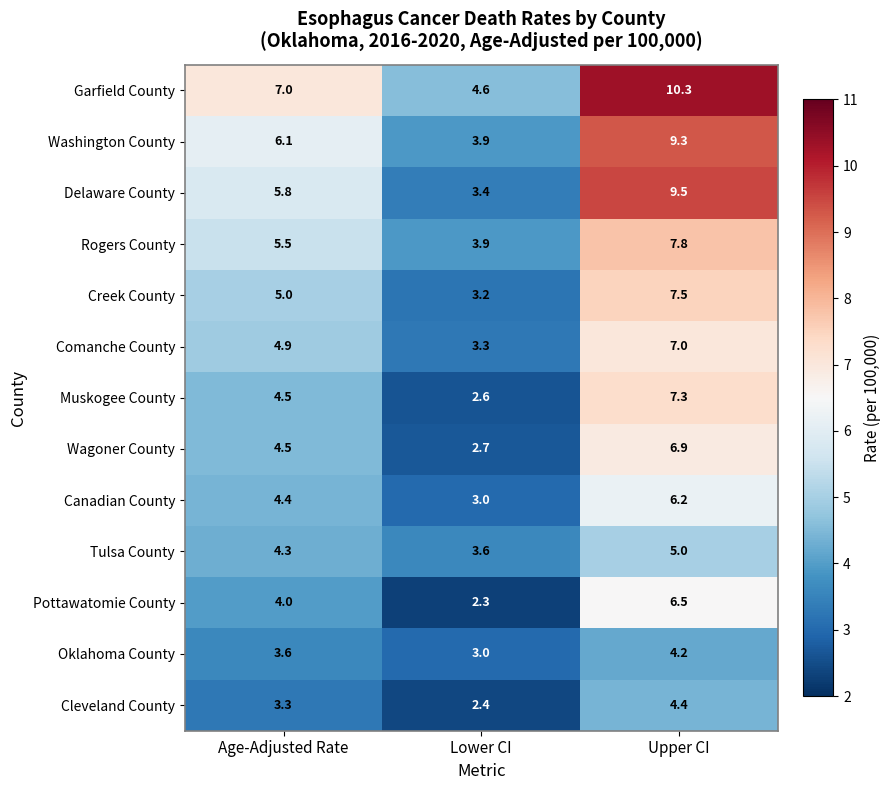

List the labels in order of Rogers County value, smallest first.

Lower CI, Age-Adjusted Rate, Upper CI